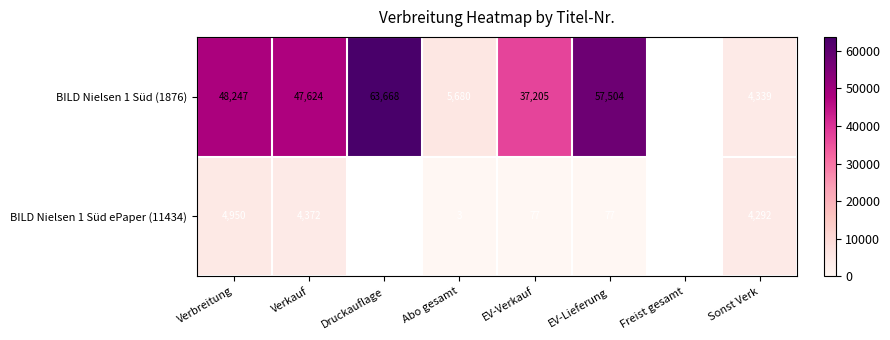

Which has a higher value, Verkauf or Abo gesamt?

Verkauf